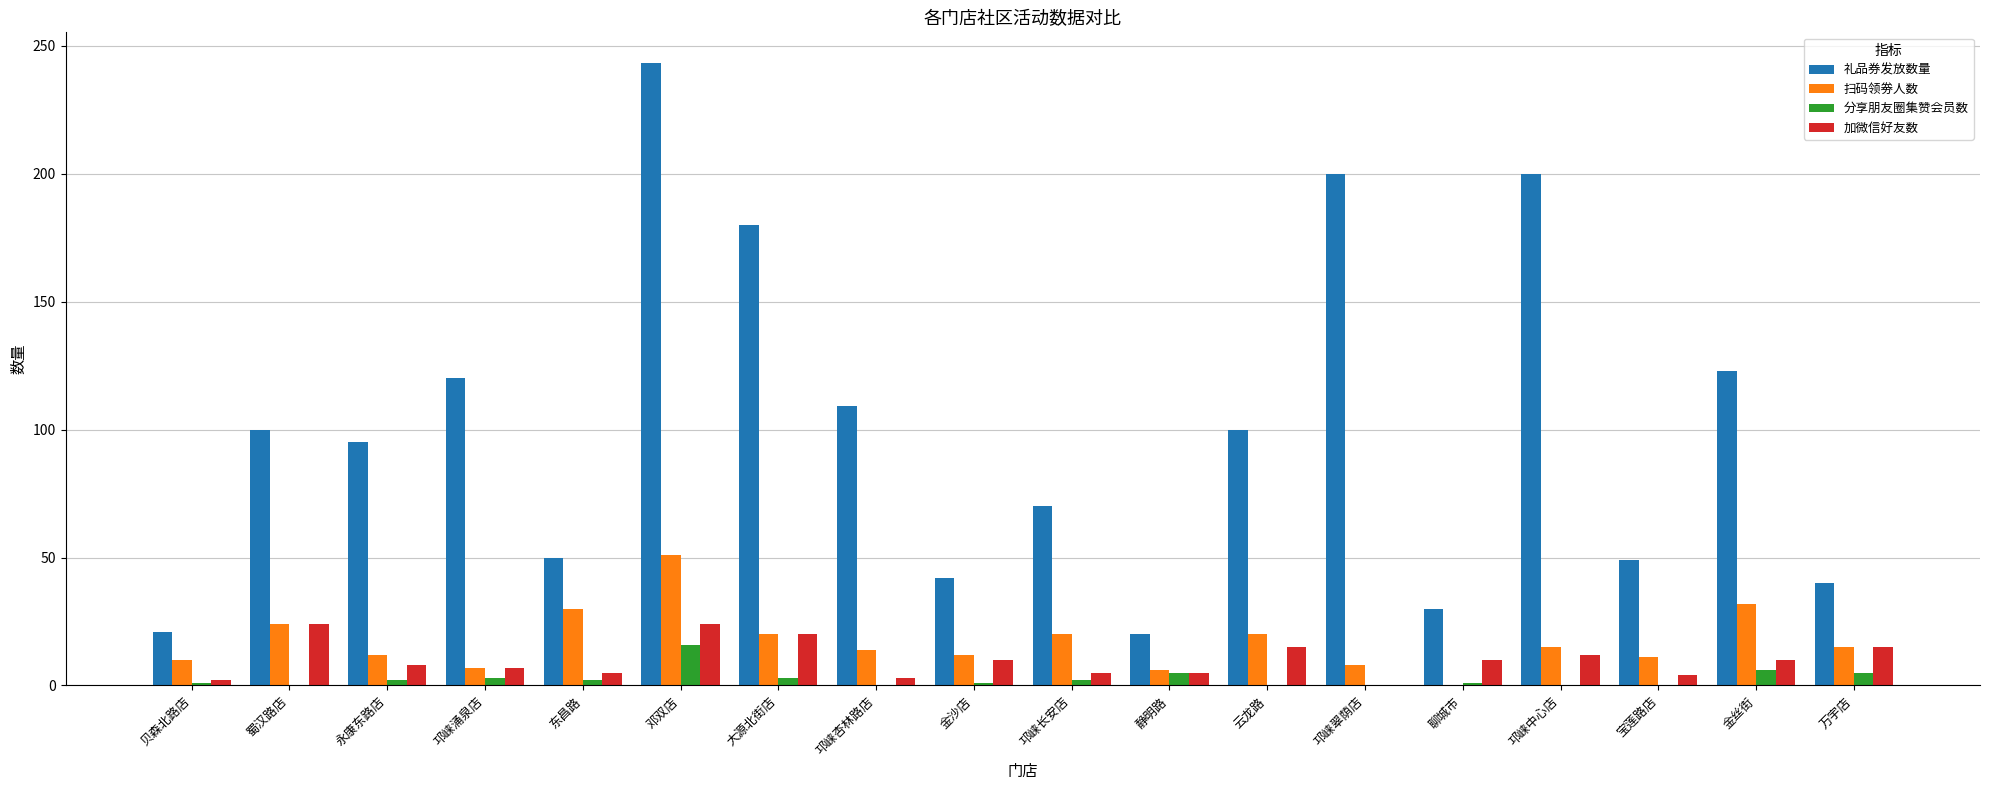

Where does the 扫码领劵人数 series first go above 15?

蜀汉路店